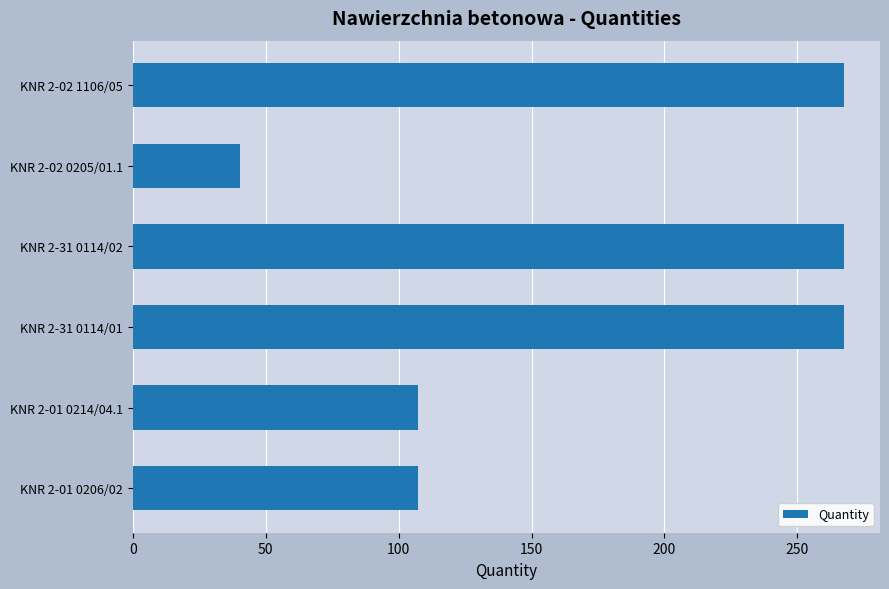

What is the difference between the second highest and second lowest values?

160.6